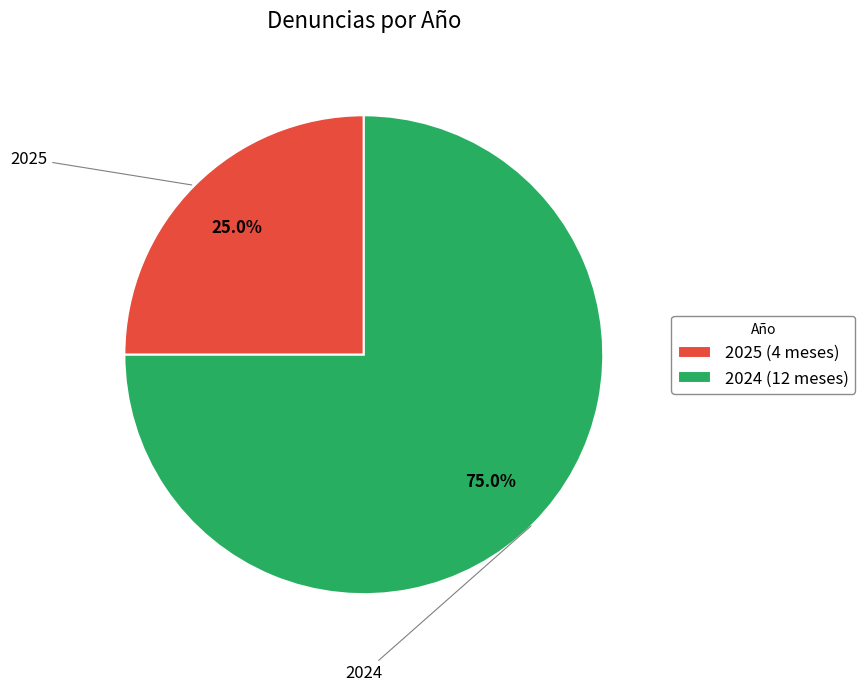

To the nearest percent, what percentage of the pie is 2024?

75%